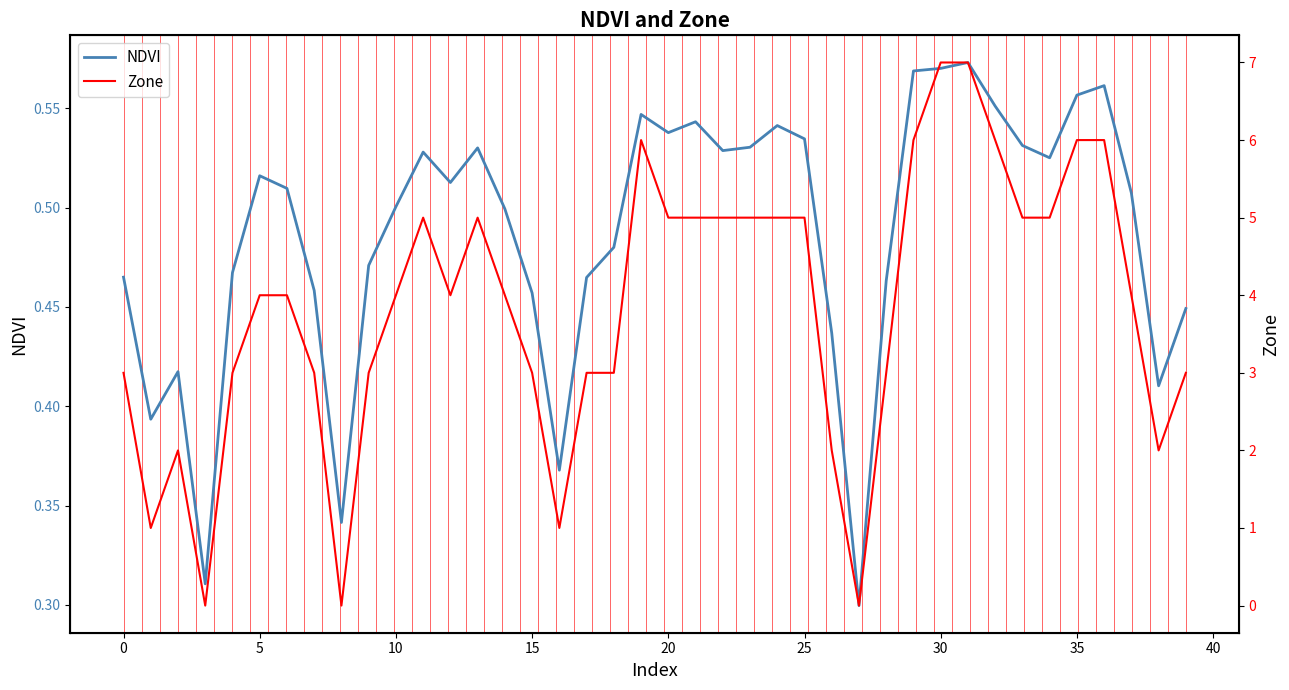

What is the label of the 24th point from the right?

16